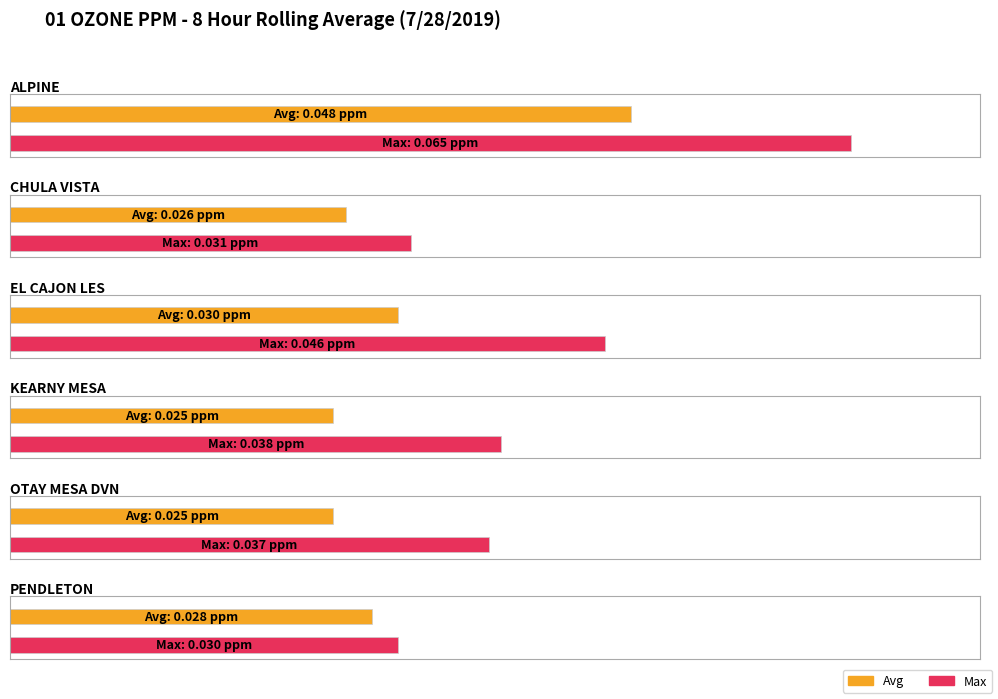

Reading left to right, what are all the values shown in this chart?

Avg: ALPINE=0.0	CHULA VISTA=0.0	EL CAJON LES=0.0	KEARNY MESA=0.0	OTAY MESA DVN=0.0	PENDLETON=0.0
Max: ALPINE=0.1	CHULA VISTA=0.0	EL CAJON LES=0.0	KEARNY MESA=0.0	OTAY MESA DVN=0.0	PENDLETON=0.0